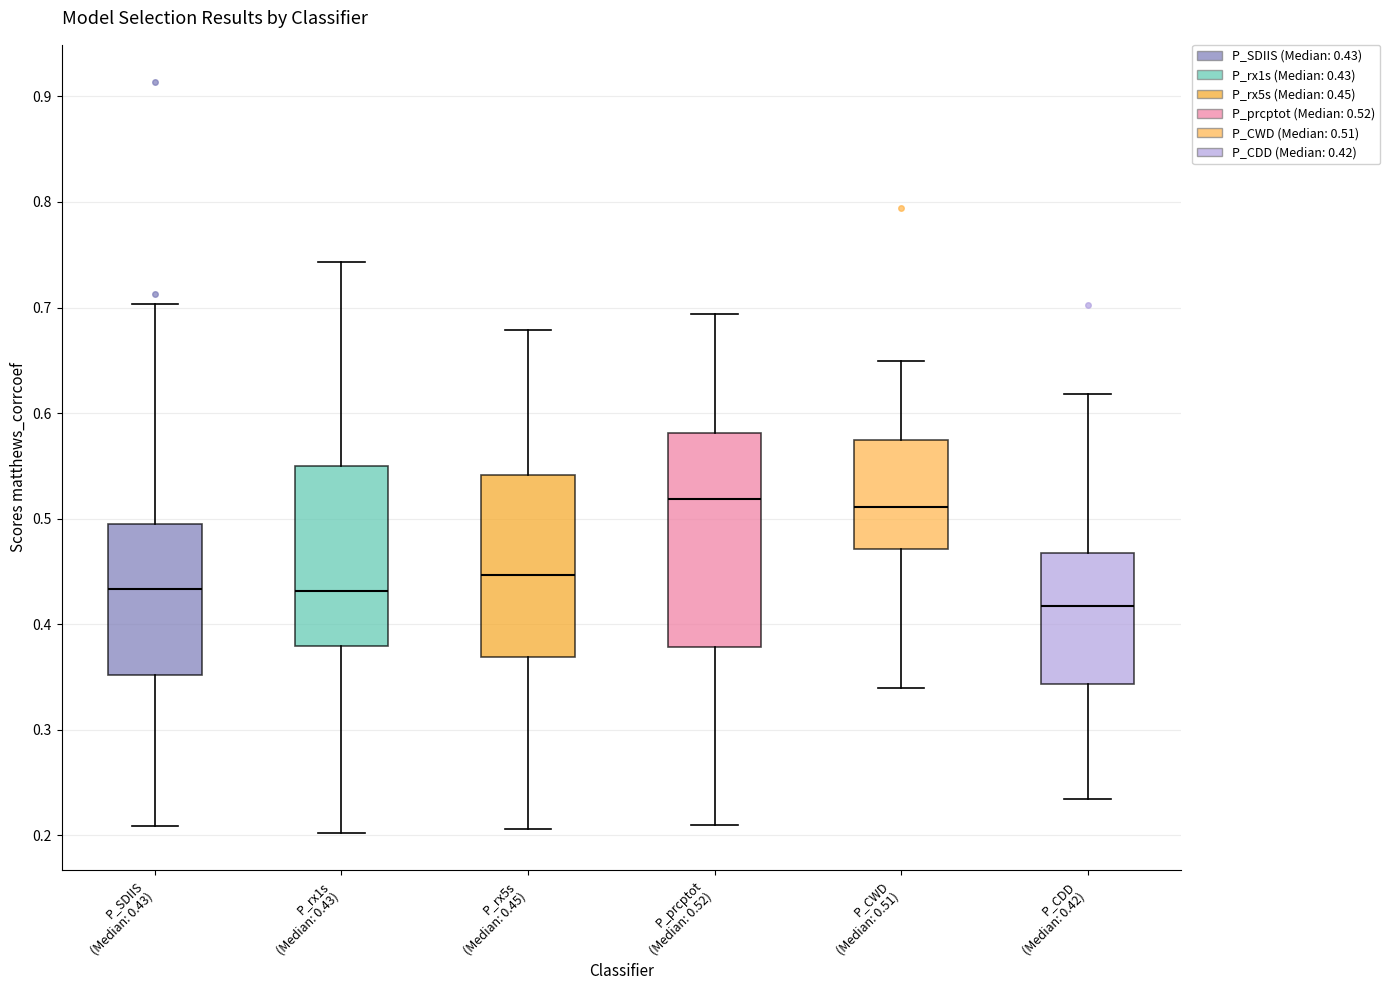

Where does the upper whisker of the box for P_prcptot (Median: 0.52) end on the y-axis? The values are not printed on the chart, so give them approximately, as read against the axis.

0.69